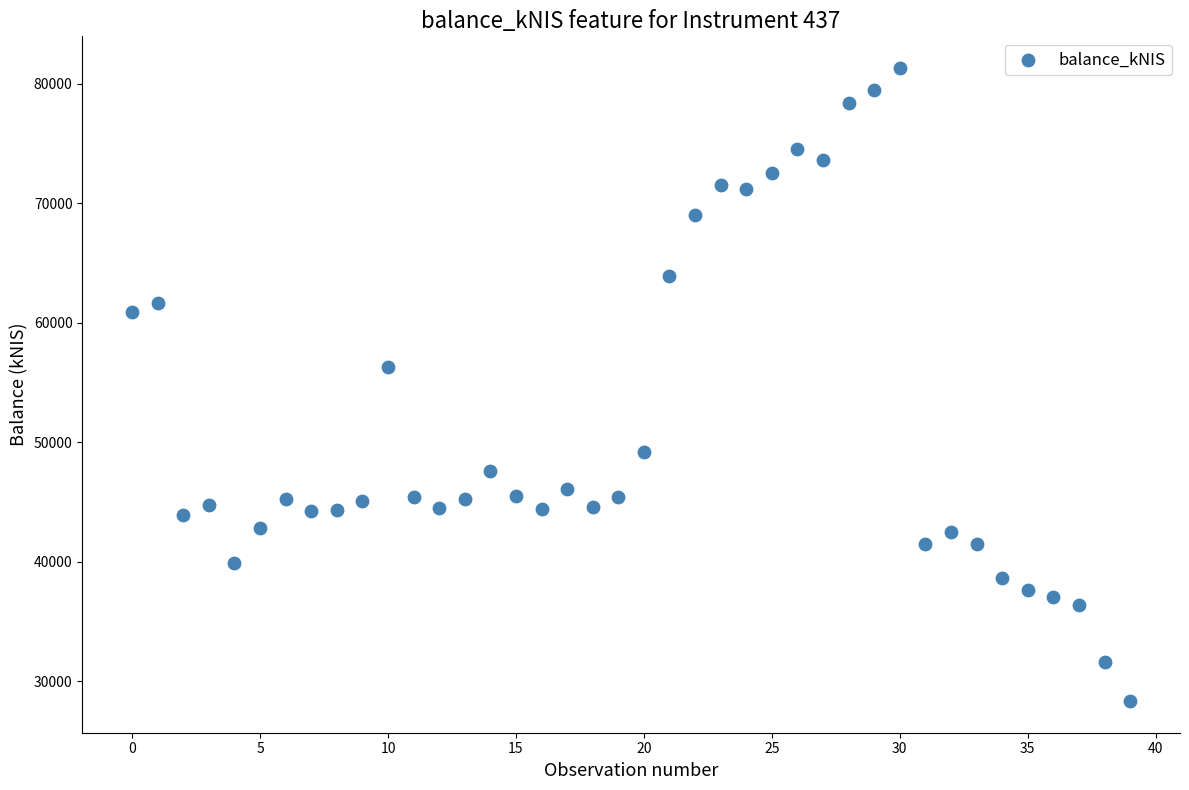

What is the range of Y values (max minus min)?

52972.0